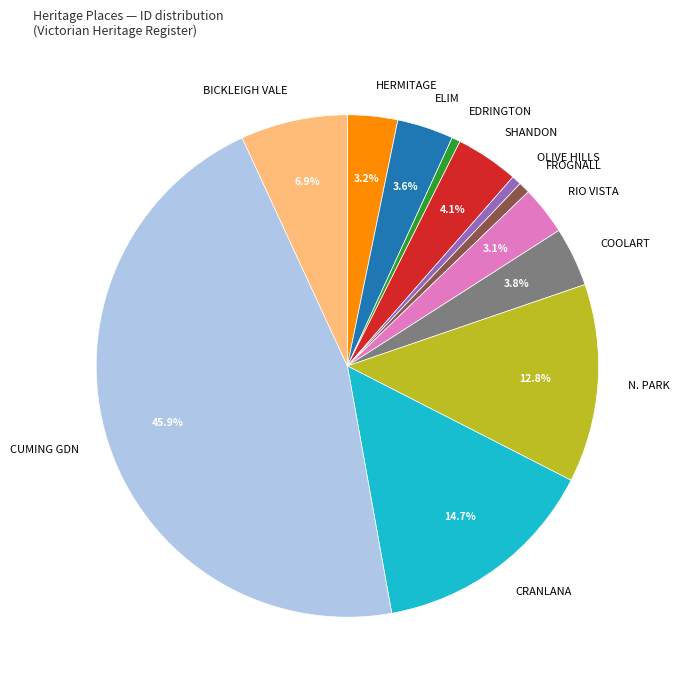

Is there any slice that represents more than half of the pie?

No